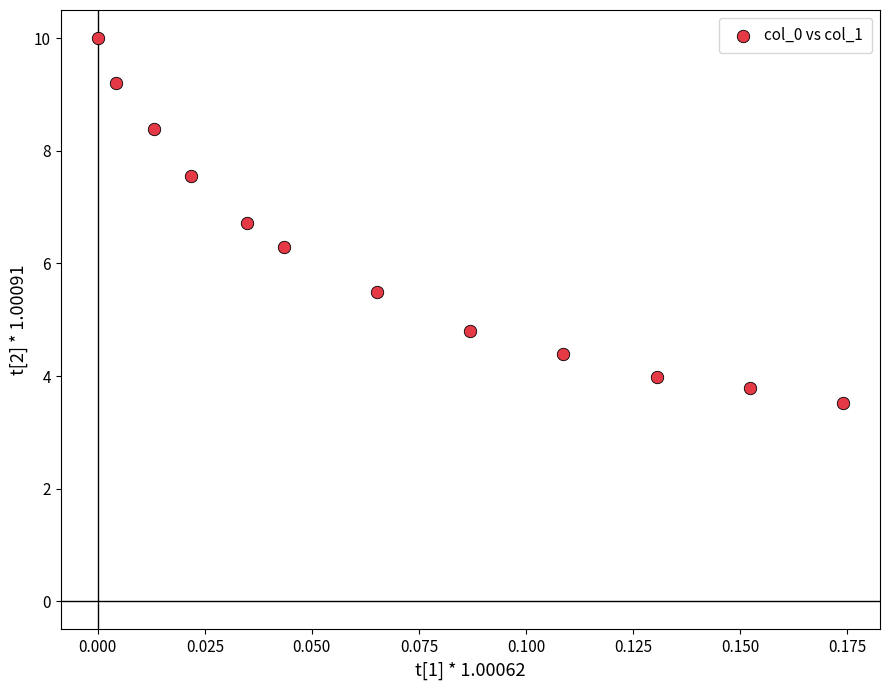

What is the average Y value?

6.2